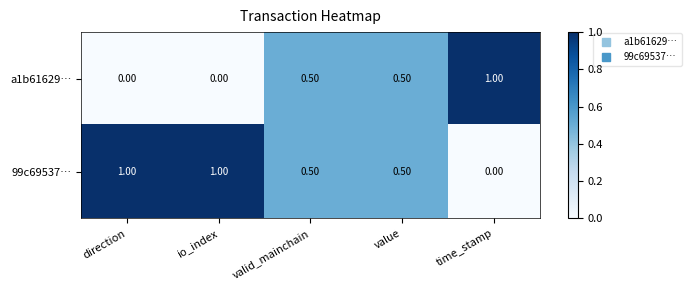

What is the maximum value shown in the chart?

1.0